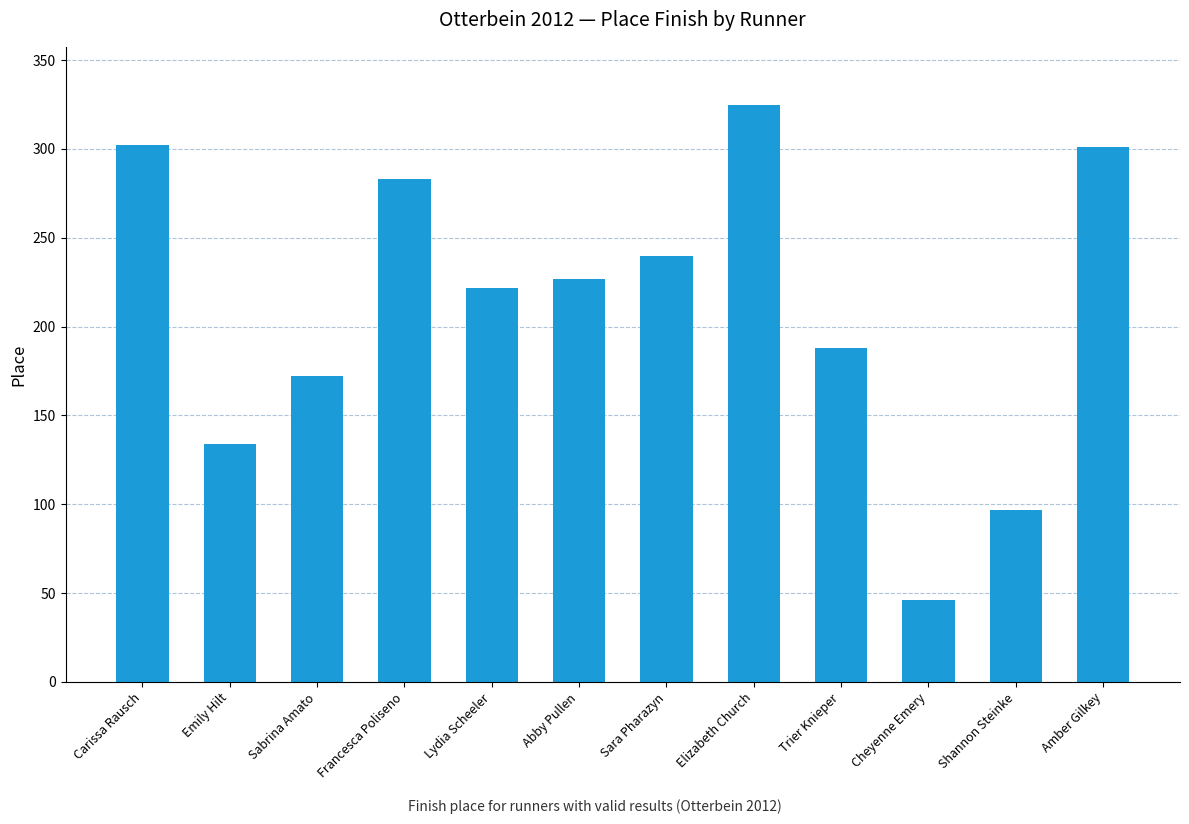

Is it true that the value at Francesca Poliseno is 378?

False